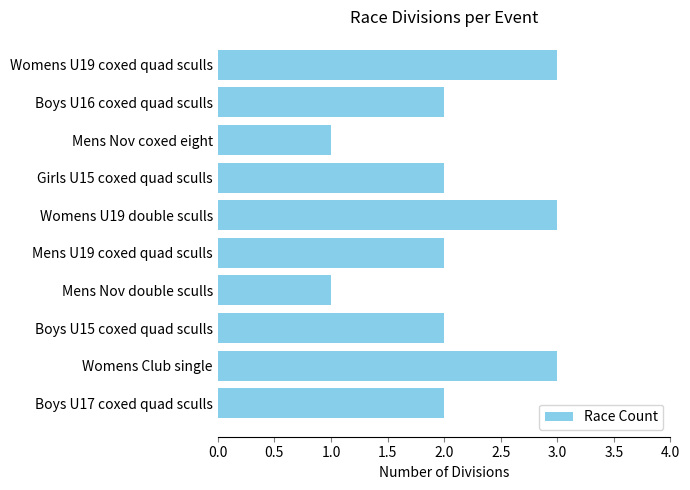

What is the greatest value displayed?

3